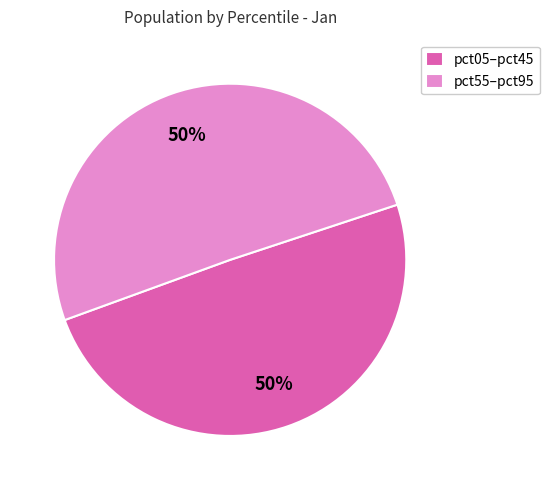

To the nearest percent, what percentage of the pie is pct05–pct45?

50%